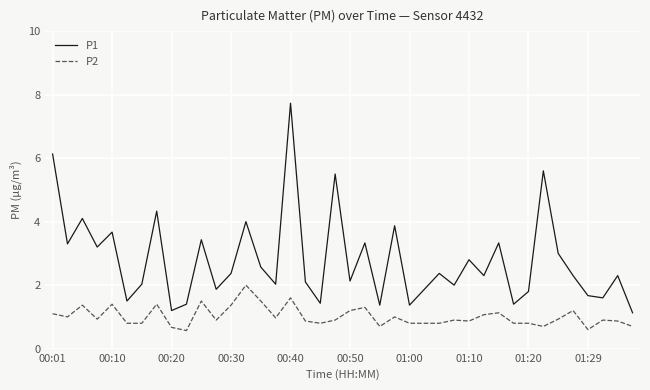

Which series has the widest spread of values?

P1